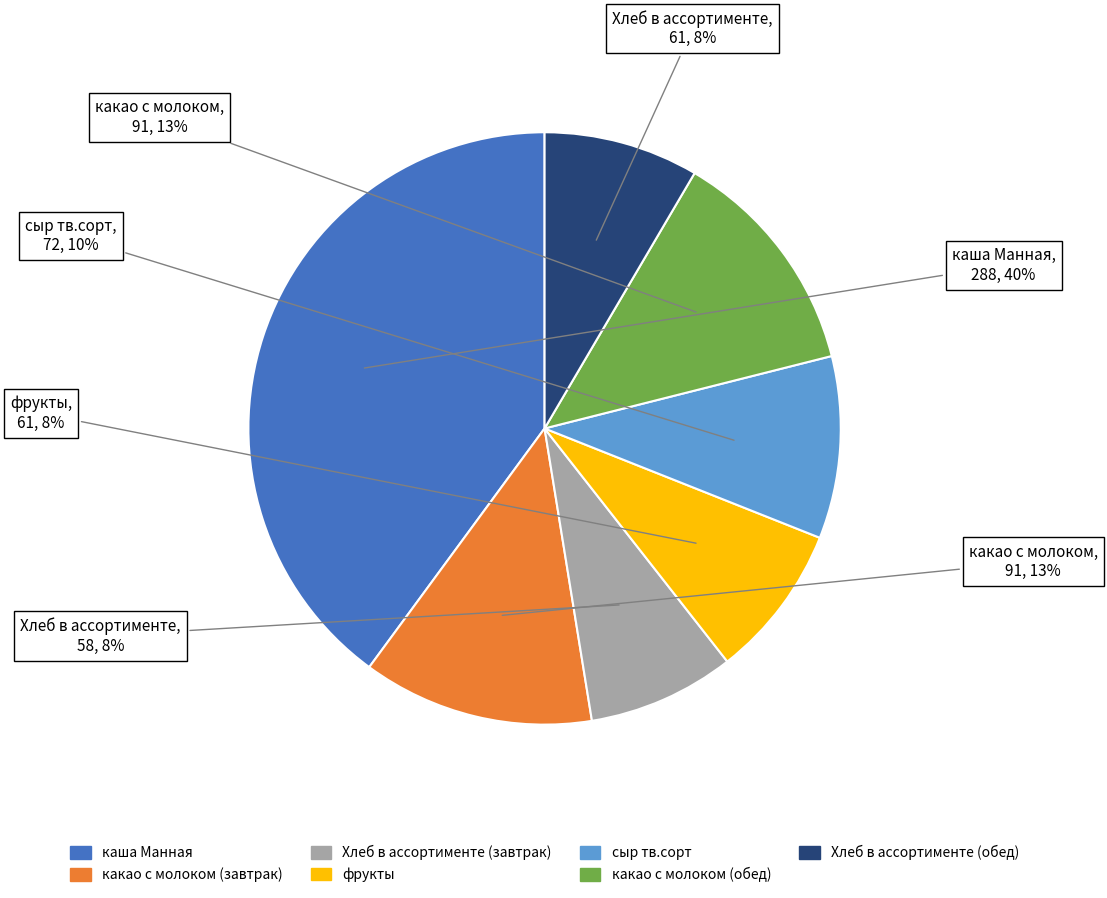

Combined, do фрукты and какао с молоком (обед) account for over 50%?

No